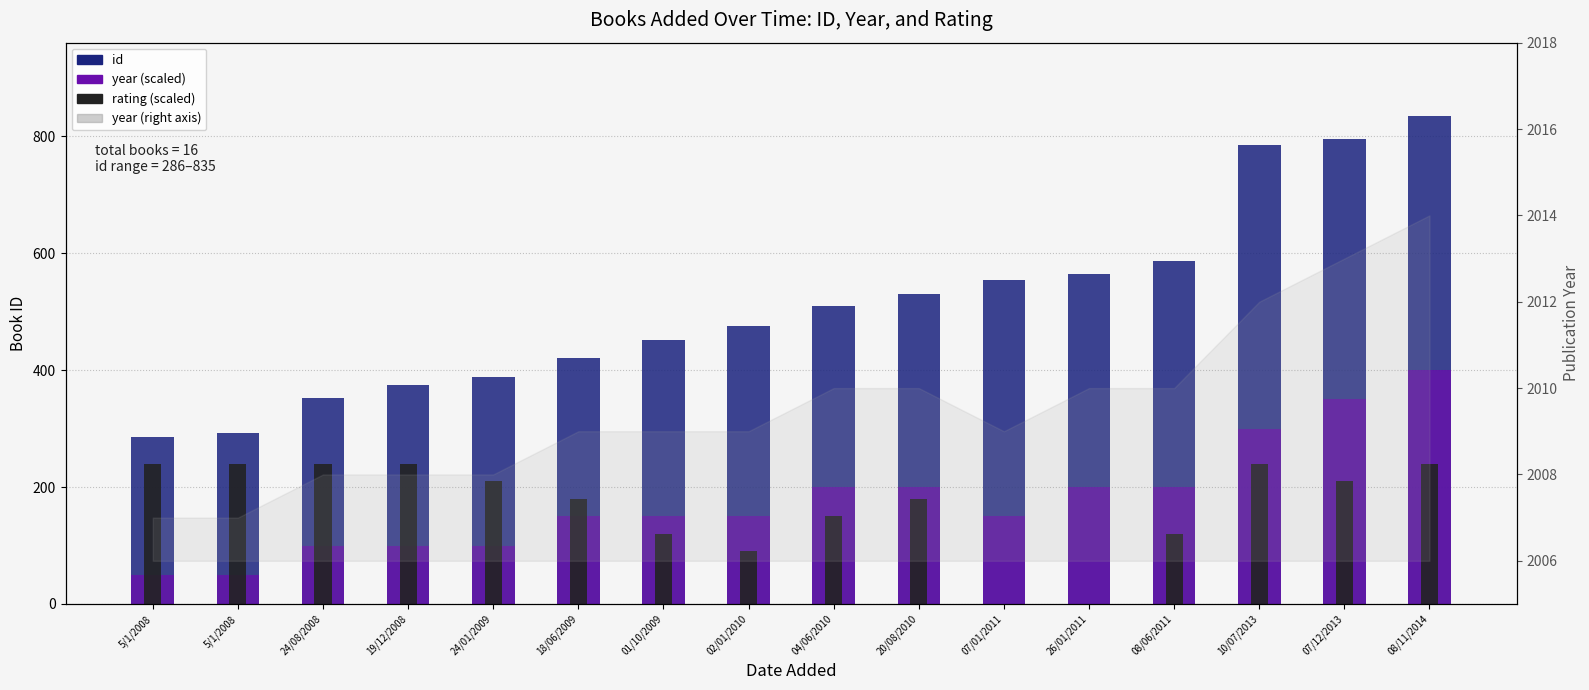

How many bars are there in each group?

3